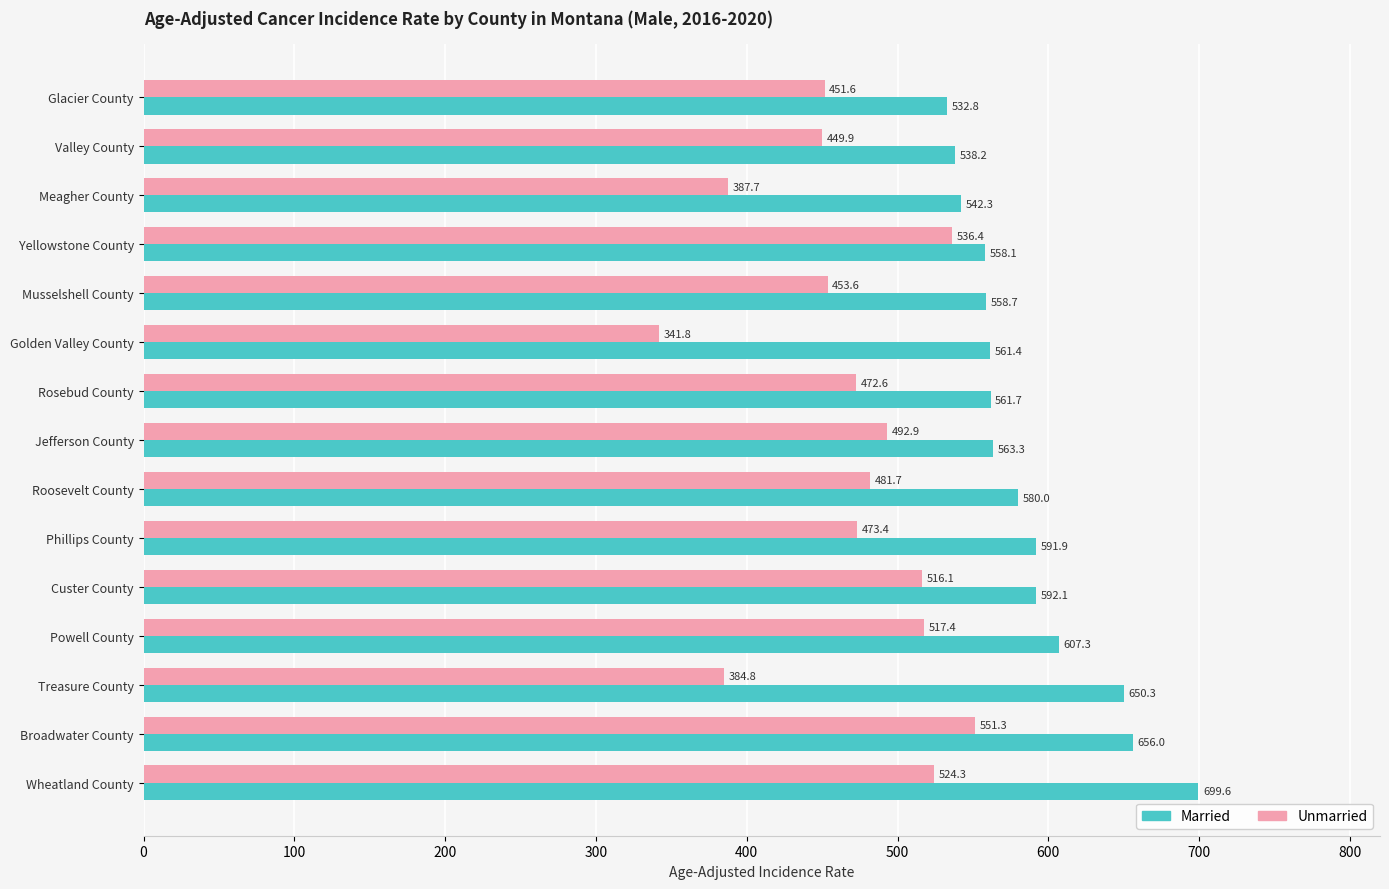

Which series has the largest range (max minus min)?

Unmarried